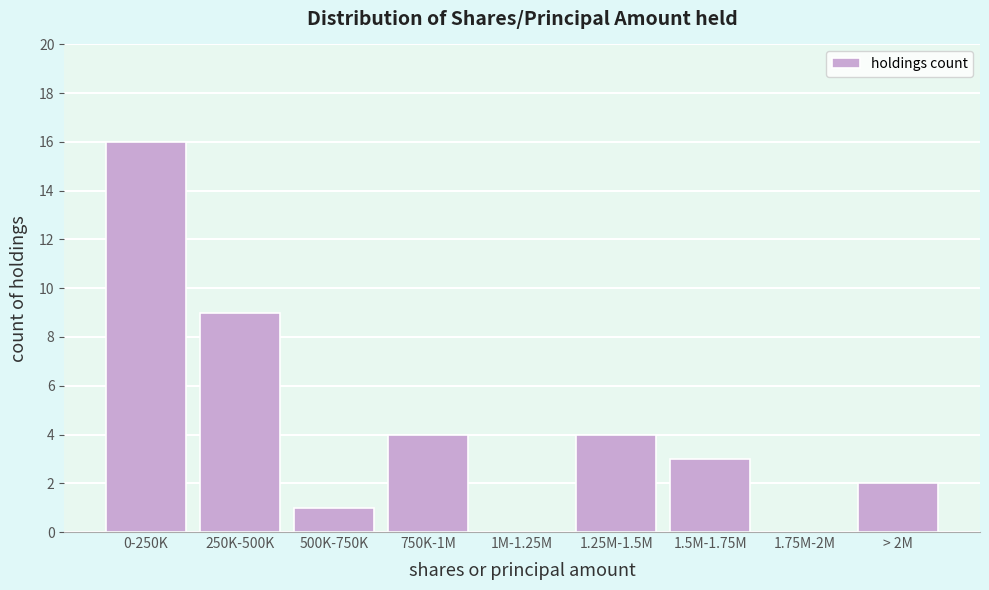

Reading right to left, list all the values displayed in this chart.

> 2M=2	1.75M-2M=0	1.5M-1.75M=3	1.25M-1.5M=4	1M-1.25M=0	750K-1M=4	500K-750K=1	250K-500K=9	0-250K=16